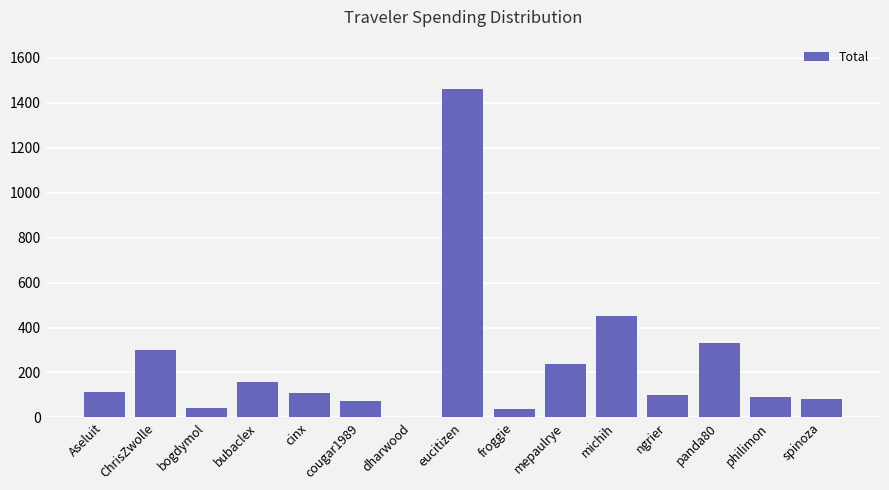

Does the chart contain stacked bars?

No